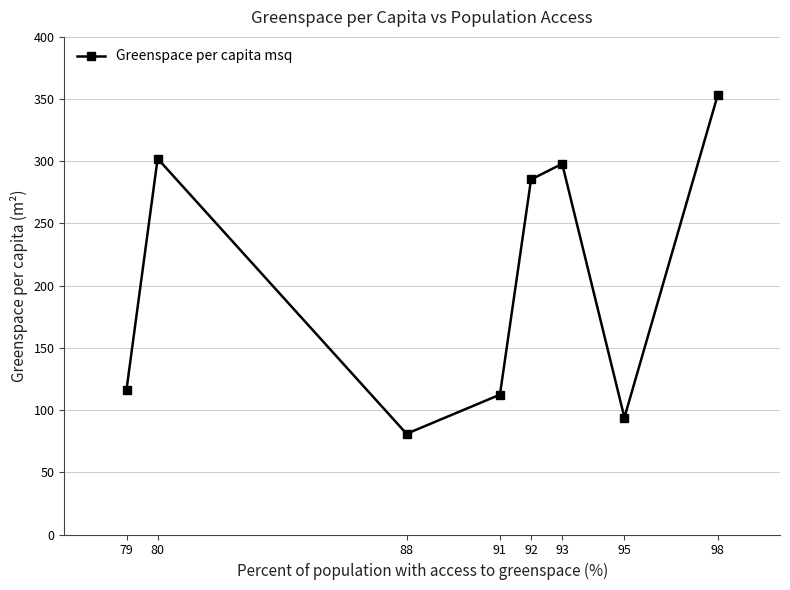

What is the value of the 8th point from the left?

353.4